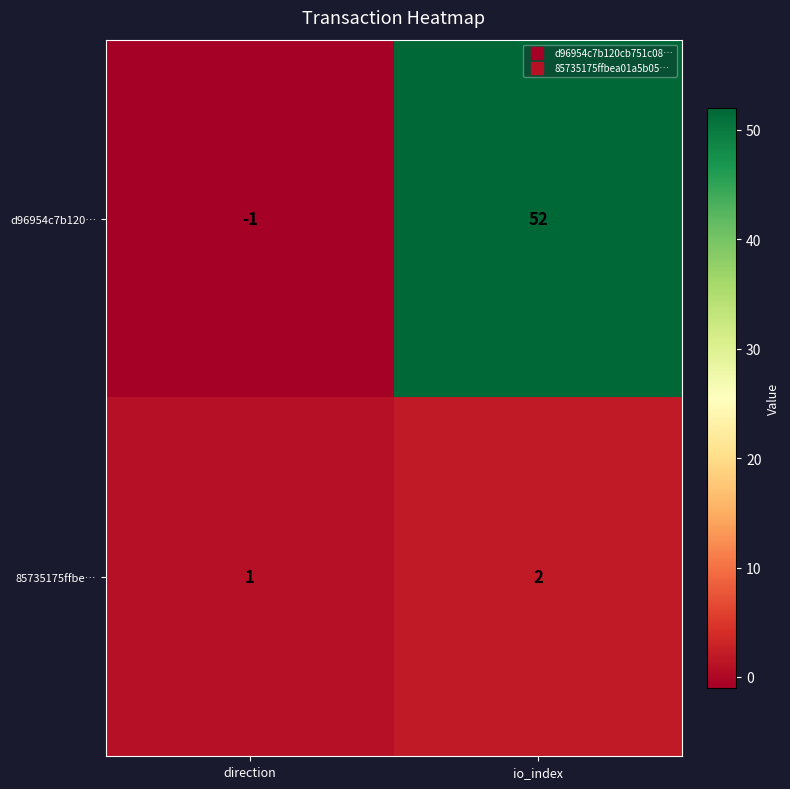

Count the number of categories in the chart.

2